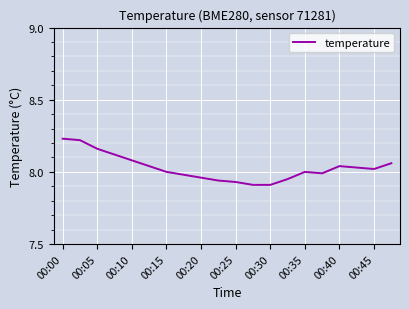

What is the difference between the maximum and minimum values?

0.3